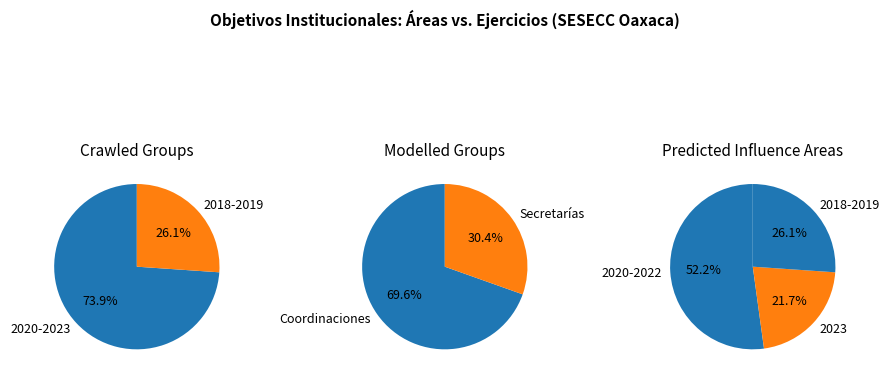

Which category has the smallest portion of the pie?

2018